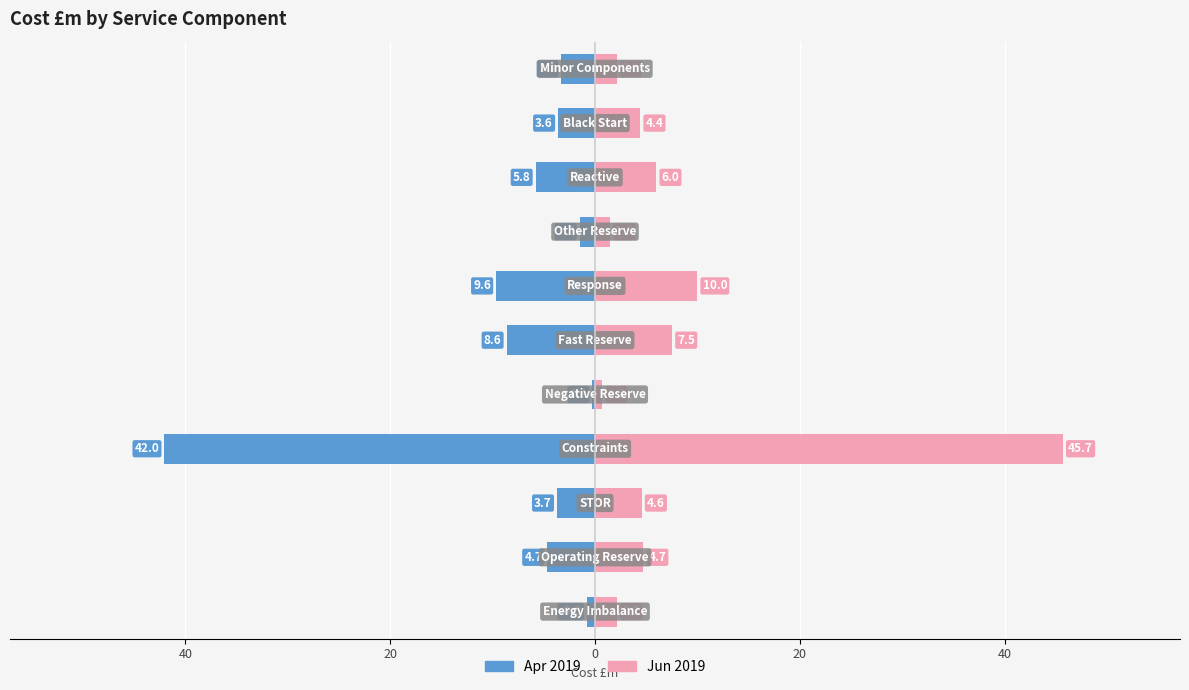

How many categories are shown in the chart?

11